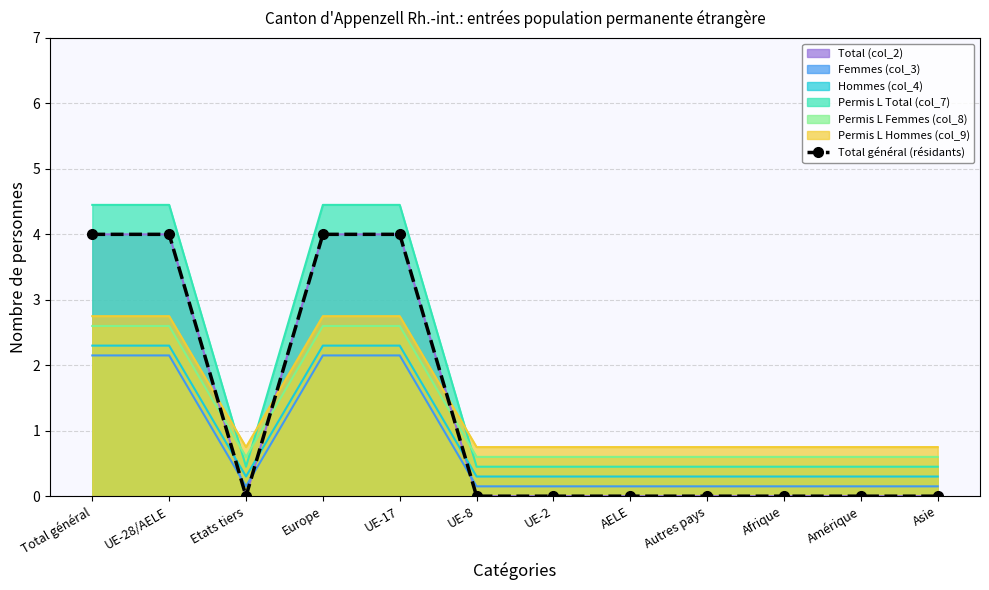

Does the chart have visible grid lines?

Yes